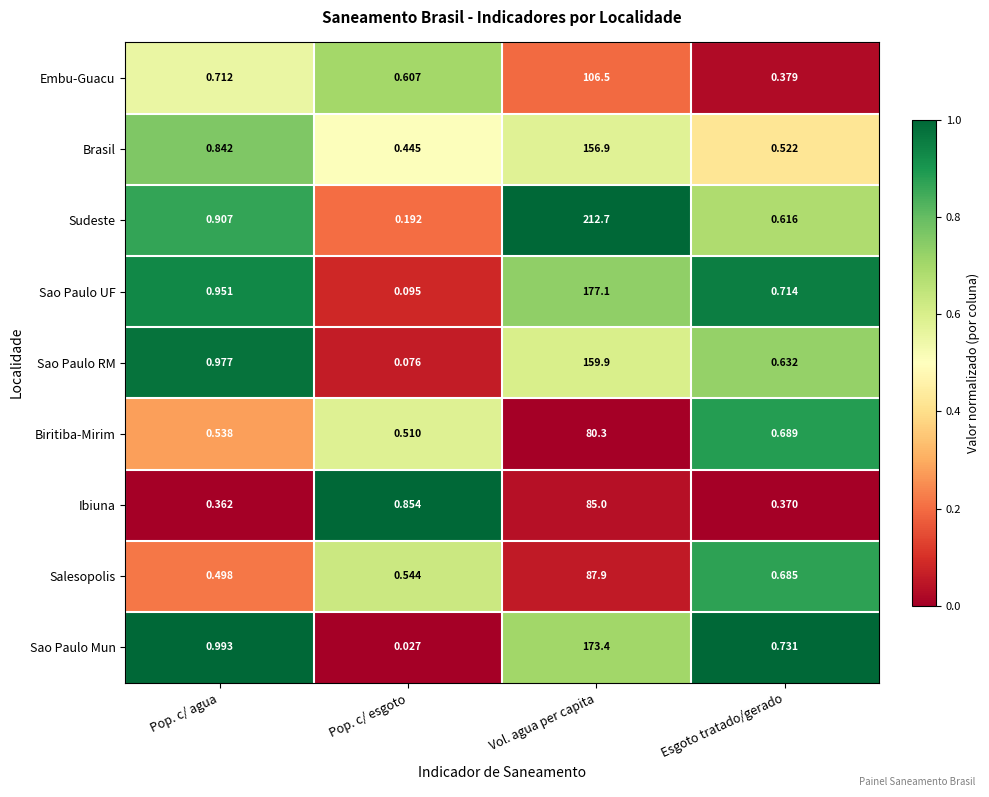

At which label is Embu-Guacu closest to 53?

Pop. c/ agua